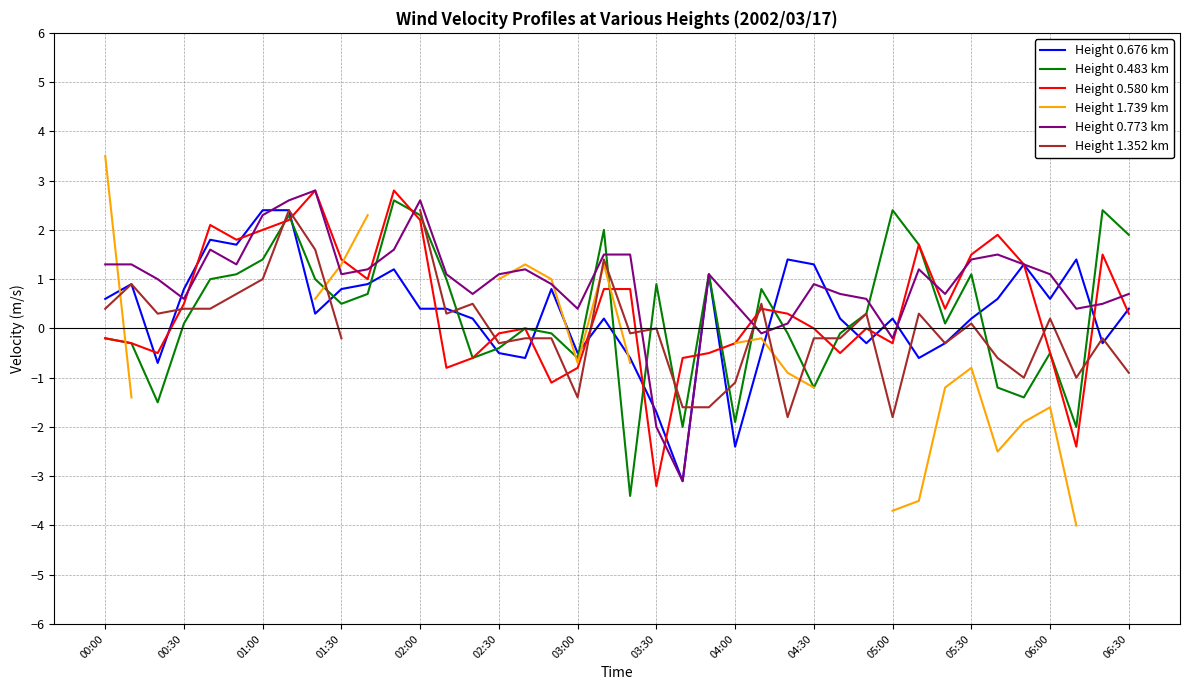

What is the average value of the Height 0.483 km series?

0.3